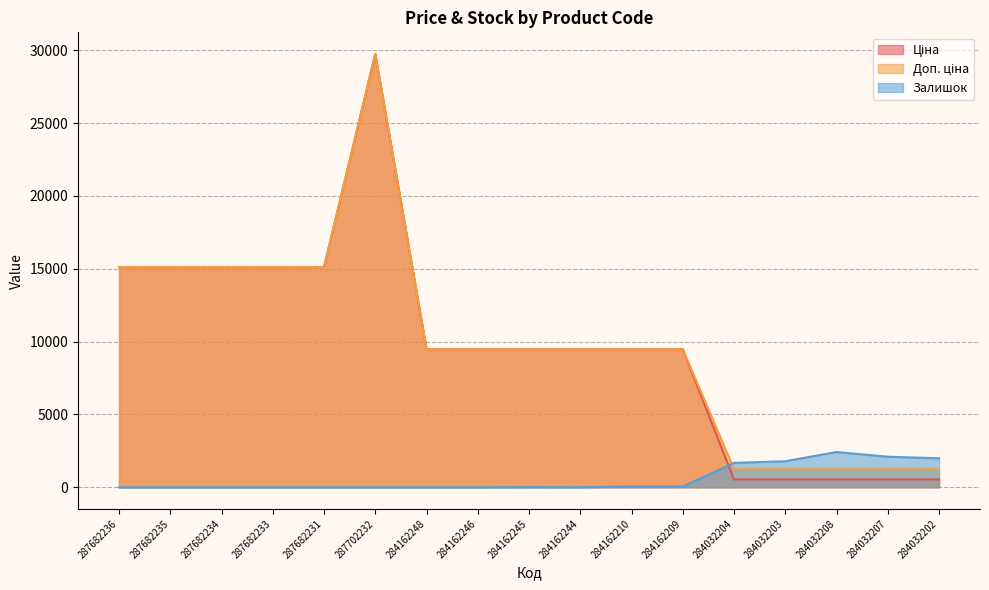

In Ціна, how many points are higher than both neighbors (excluding endpoints)?

1